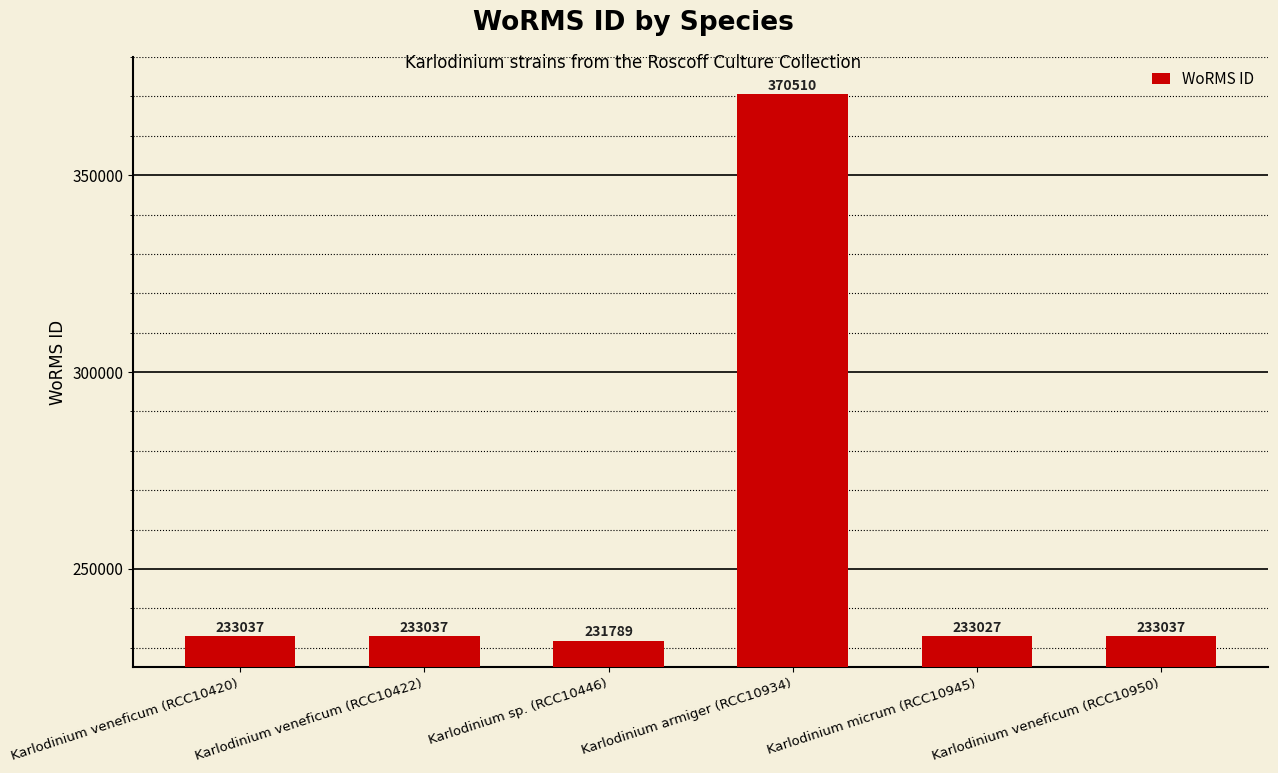

What is the label of the 1st bar from the right?

Karlodinium veneficum (RCC10950)